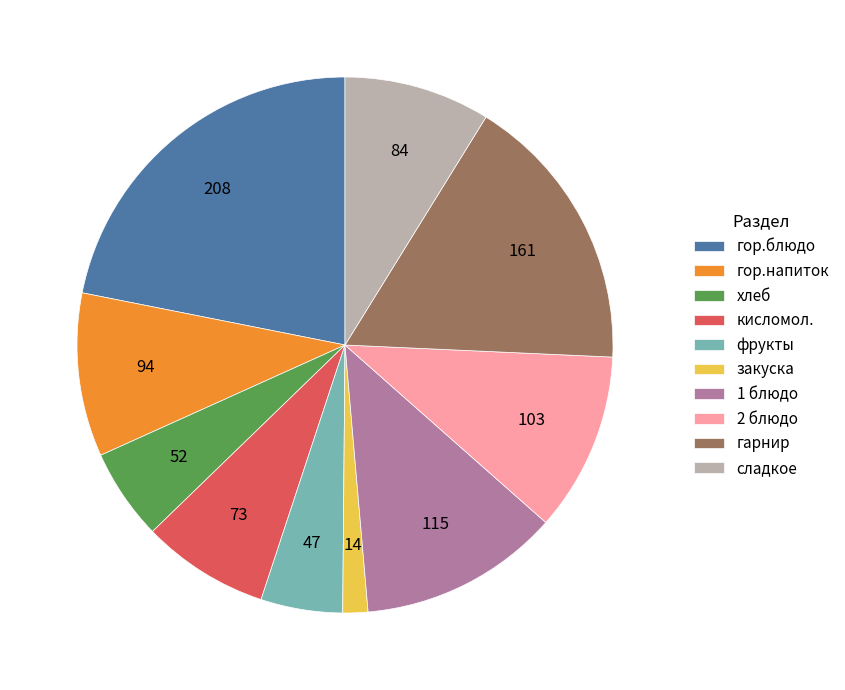

Which has a higher value, 1 блюдо or кисломол.?

1 блюдо